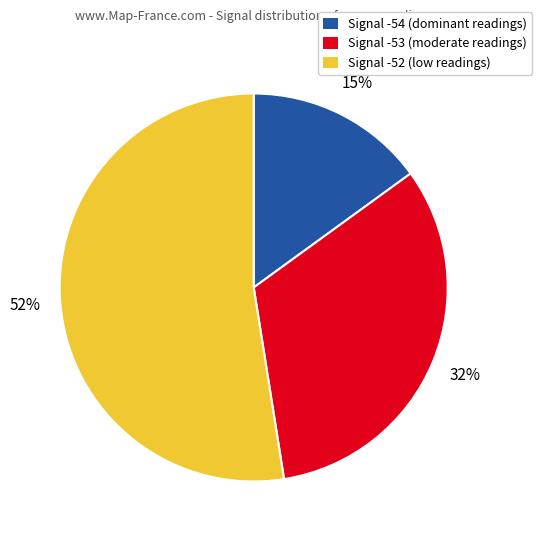

Is there any slice that represents more than half of the pie?

Yes